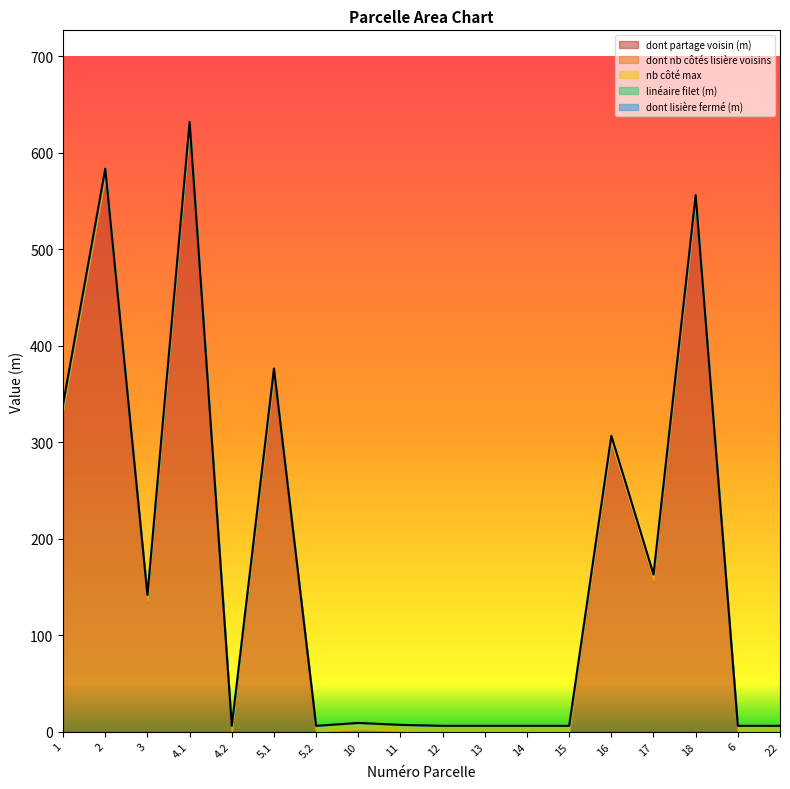

At which category is the sum across all series the highest?

4.1